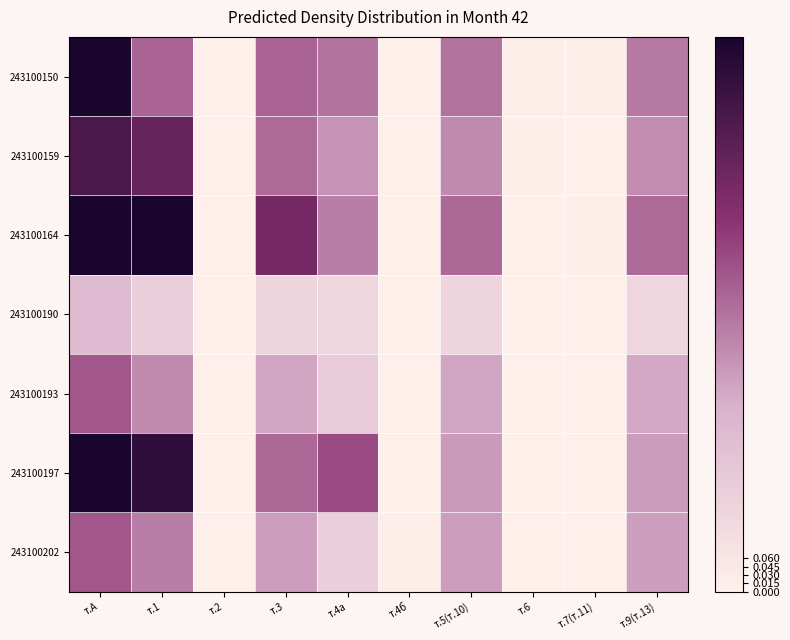

At which category is the sum across all series the highest?

т.А